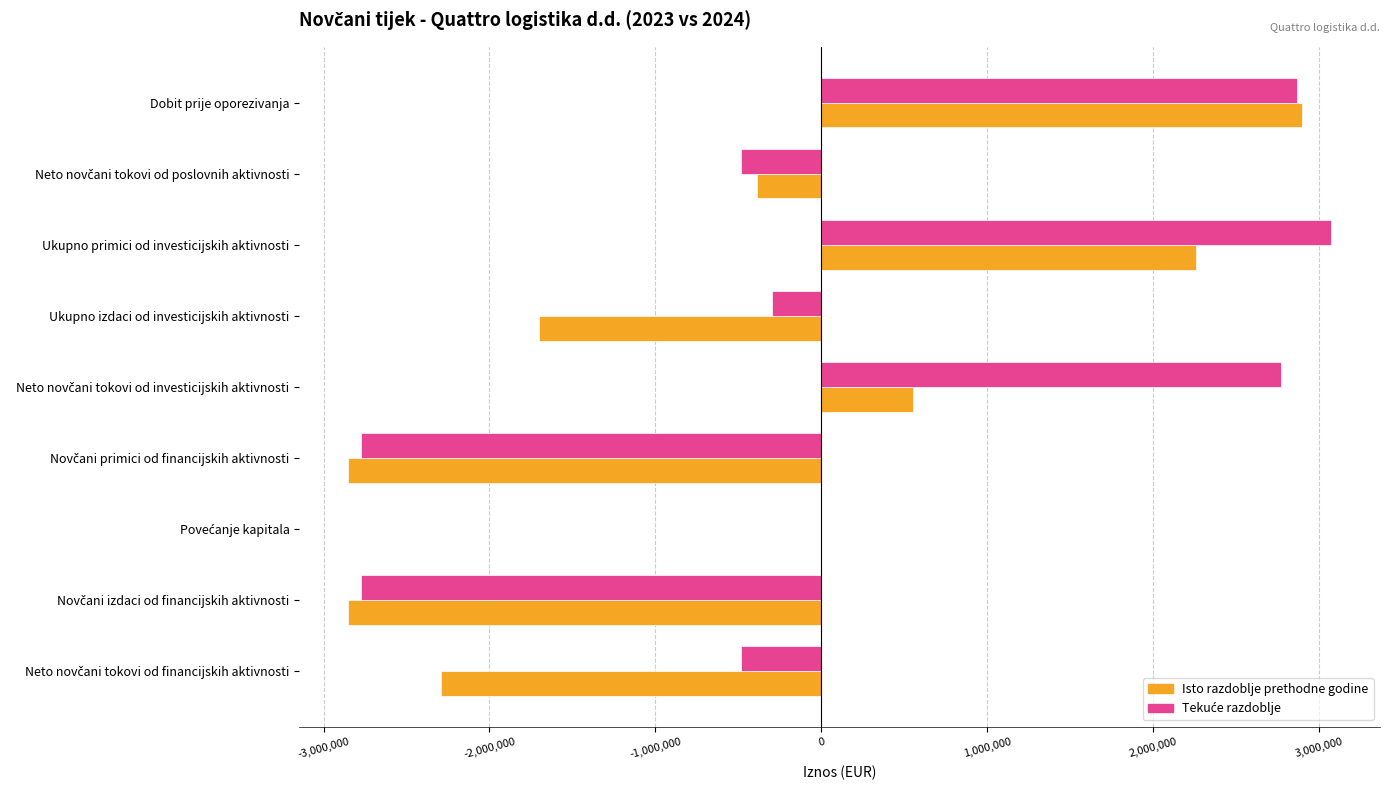

How many data points does each series have?

9